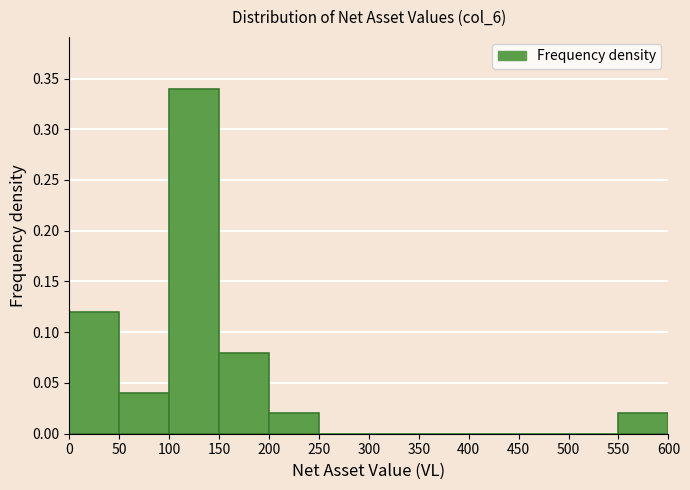

Which range on the x-axis has the tallest bar?

100 to 150